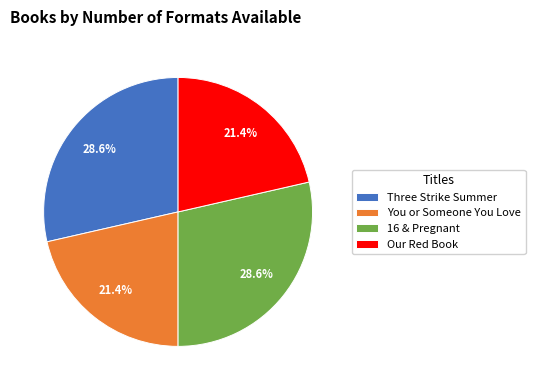

To the nearest percent, what is the difference between the largest and smallest slice percentages?

7%